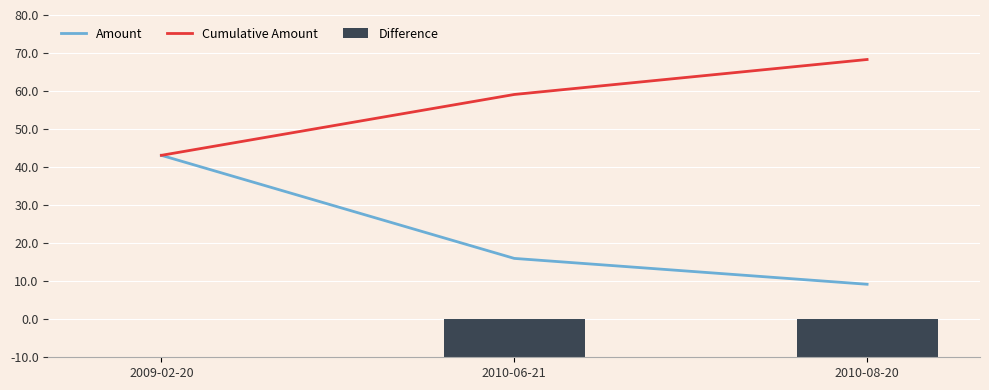

What is the label of the 3rd bar from the left?

2010-08-20